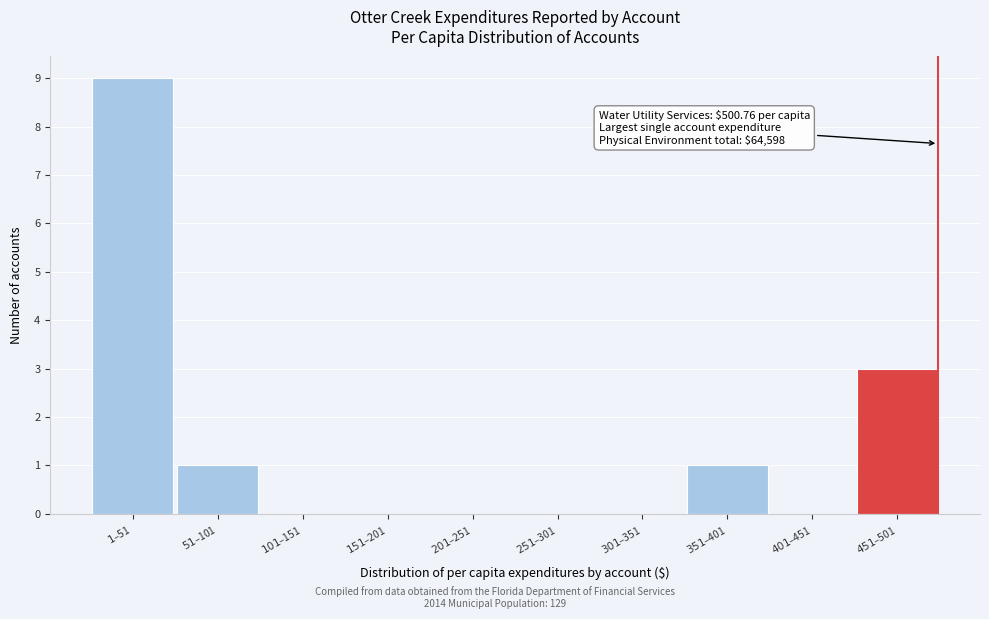

What is the greatest value displayed?

9